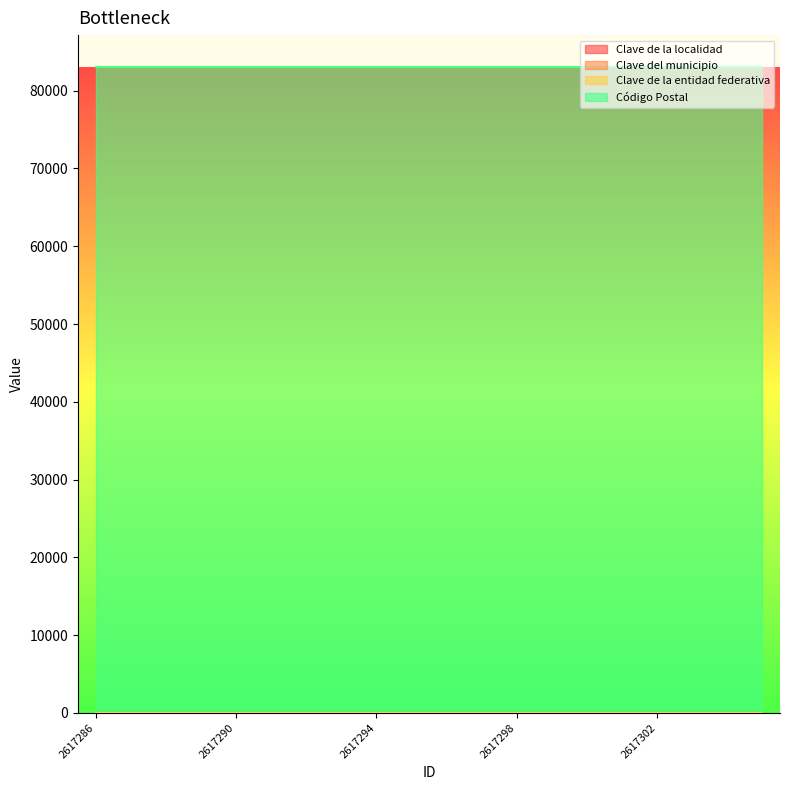

What is the value of the Clave del municipio point at the 7th from the left?

31